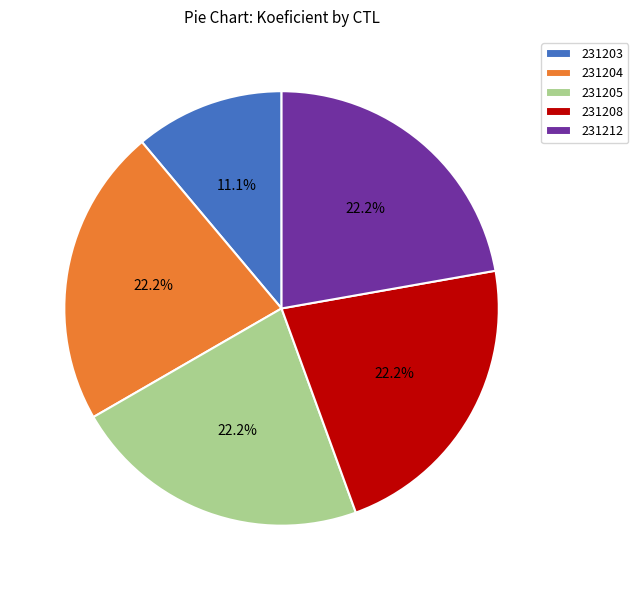

Is there a majority slice in this chart?

No